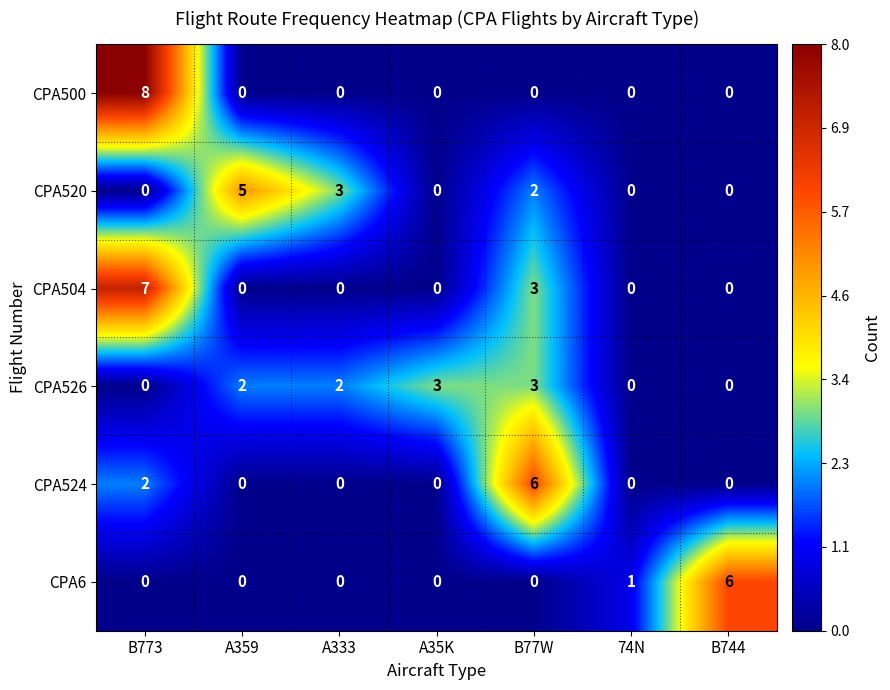

Read the CPA526 value at A35K.

3